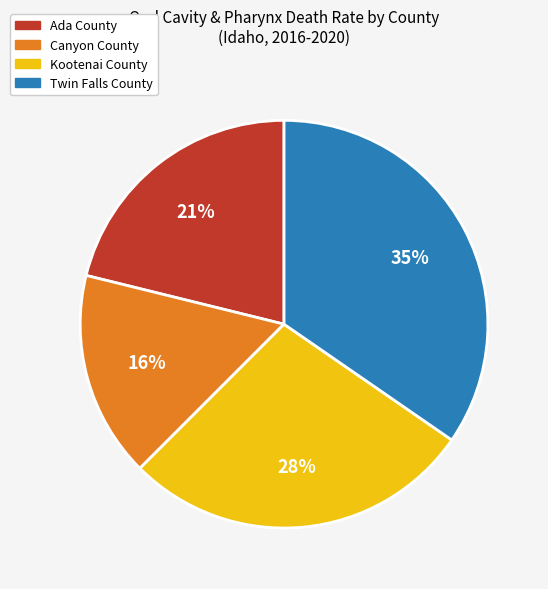

Is Ada County the majority of the pie?

No